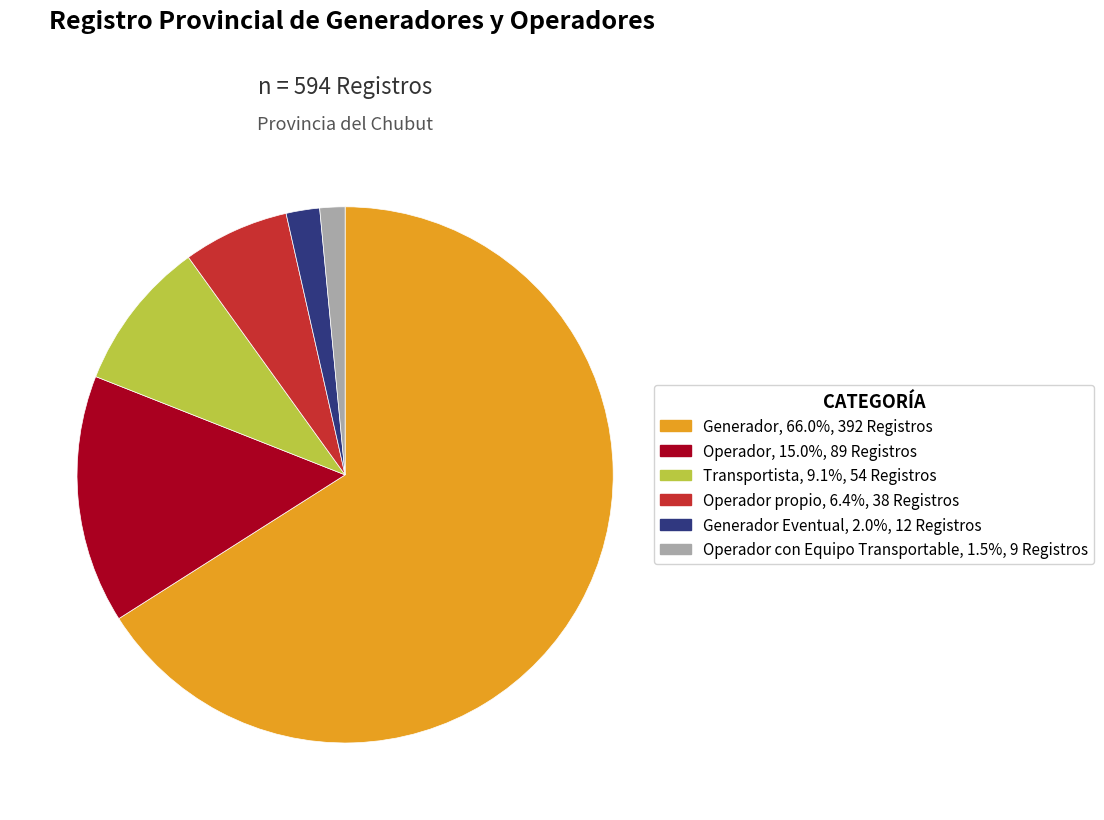

Is there a majority slice in this chart?

Yes